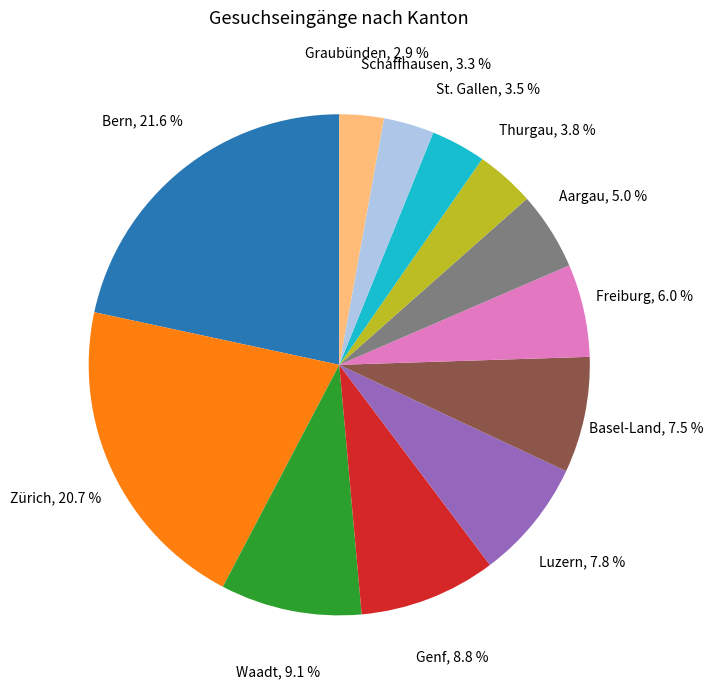

Is the sum of Freiburg and Zürich greater than half?

No